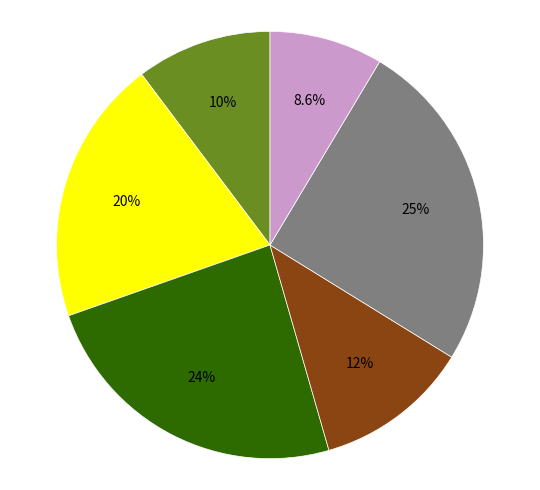

Is there any slice that represents more than half of the pie?

No